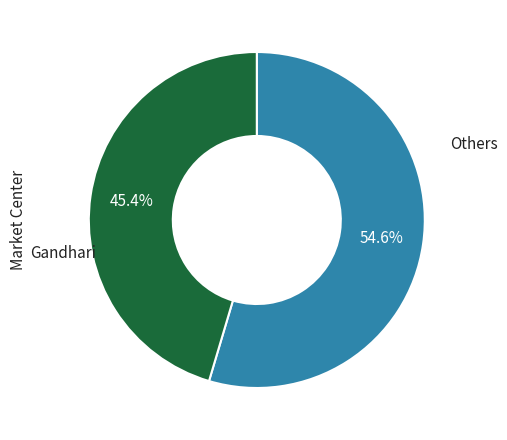

To the nearest percent, what is the average slice percentage?

50%